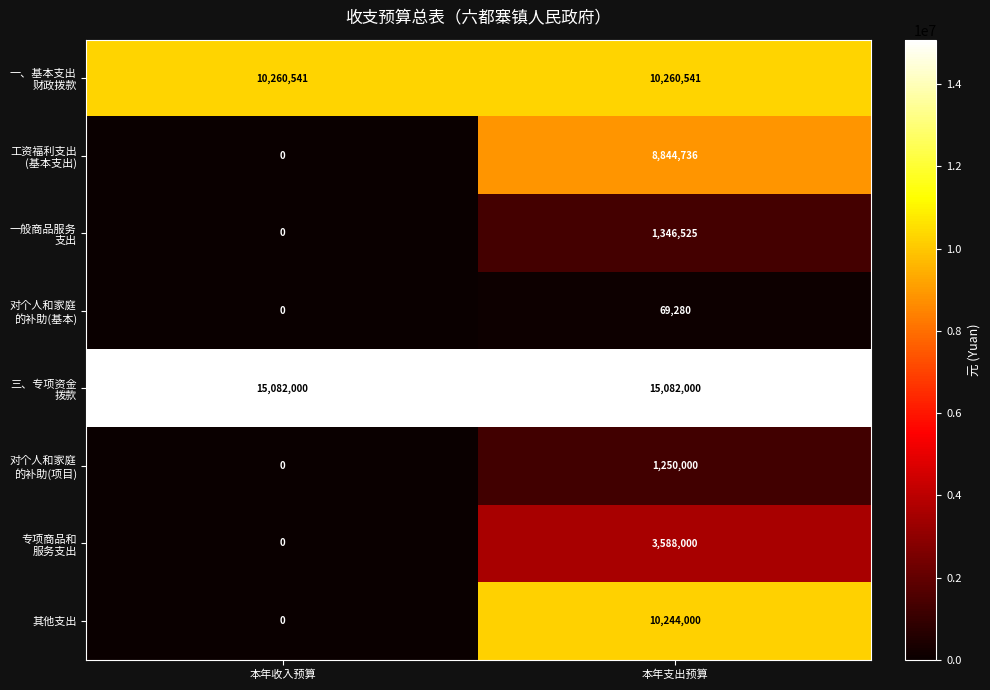

What is the spread (max minus min) of values at 本年支出预算?

15012720